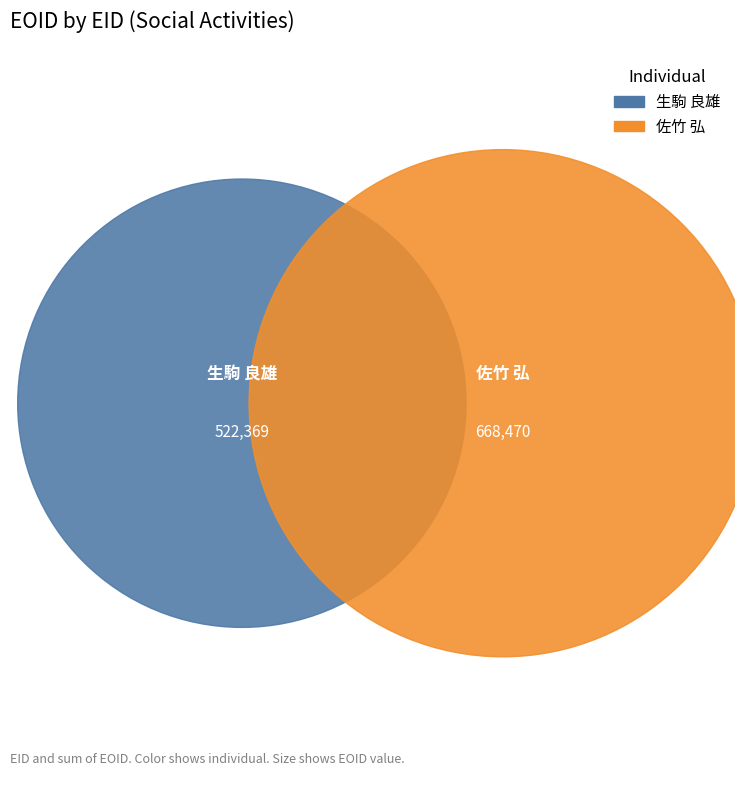

To the nearest percent, what is the average slice percentage?

50%